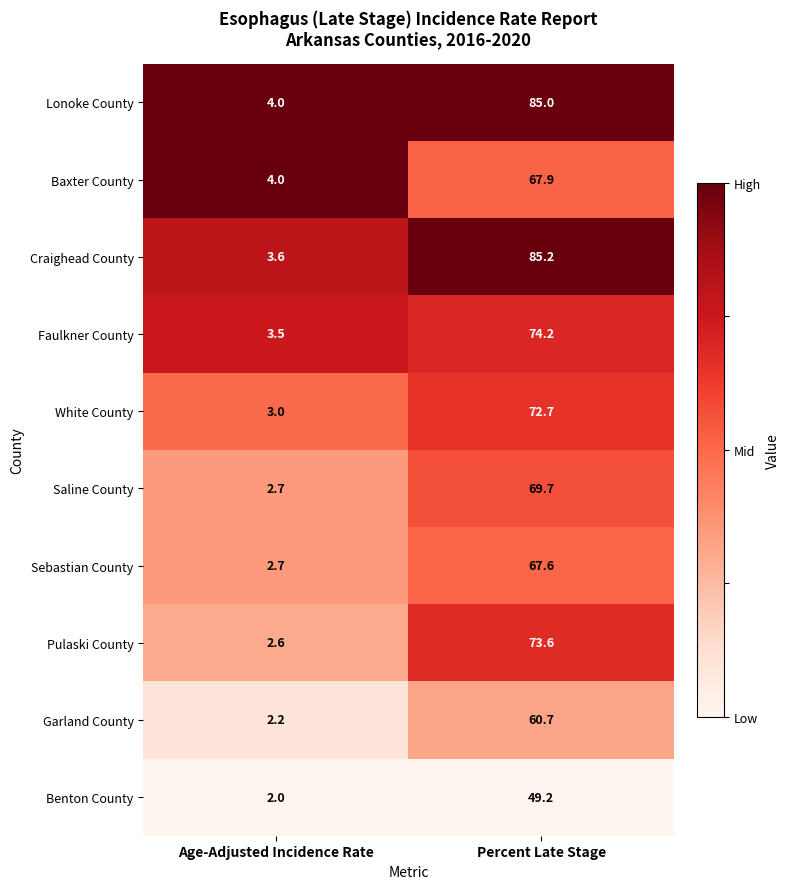

What is the total value across all series at Percent Late Stage?

705.8